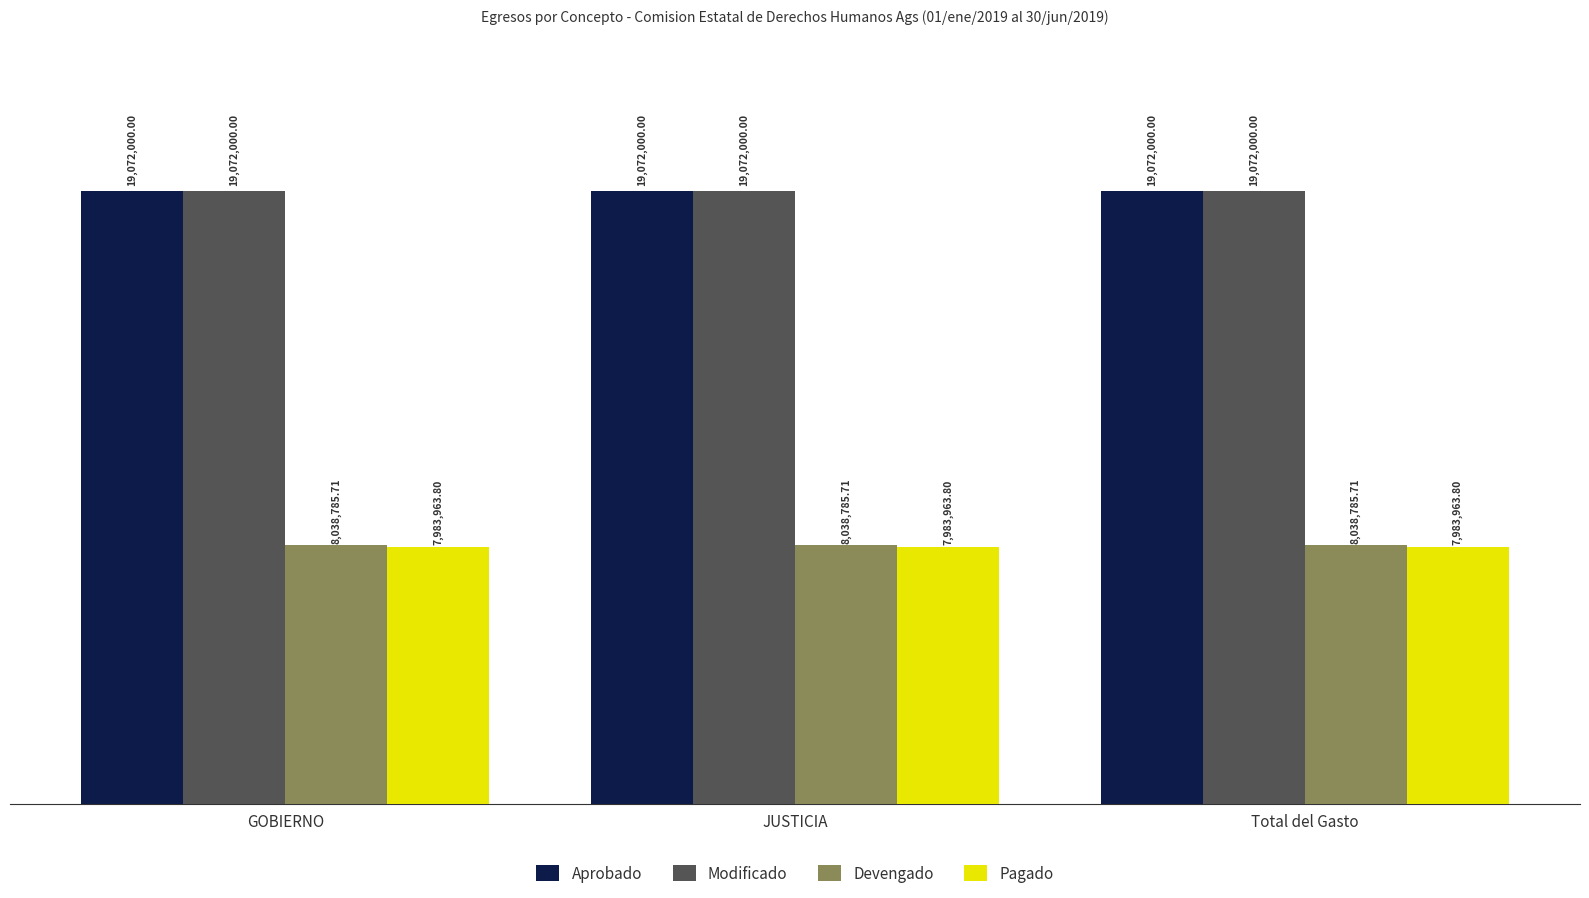

Does the chart contain stacked bars?

No